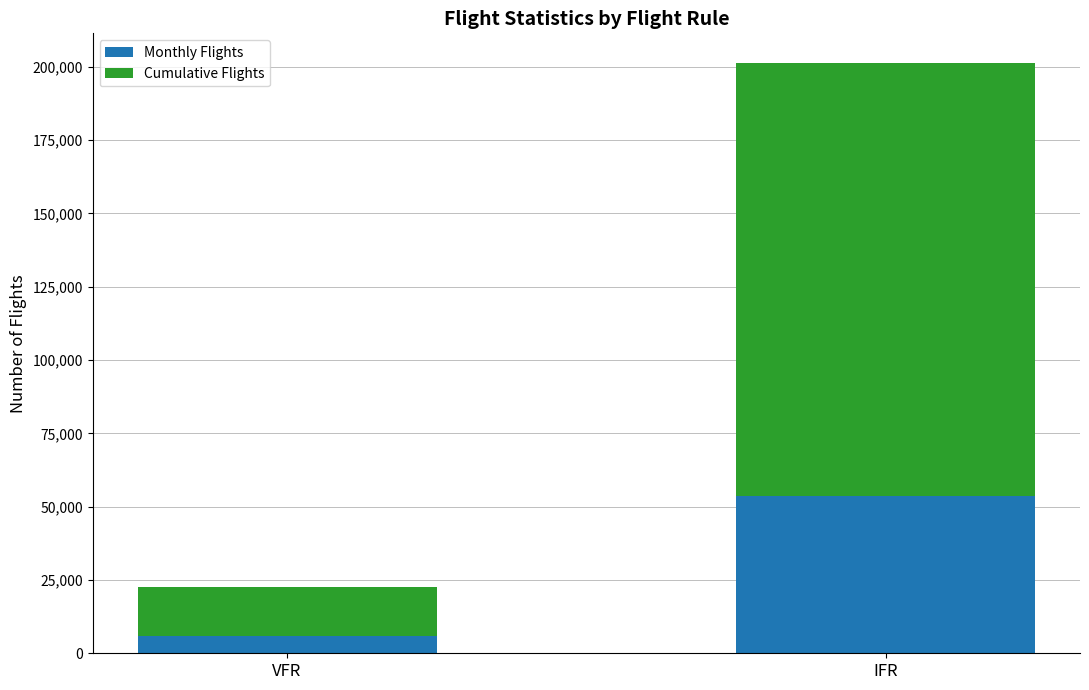

At which label does Monthly Flights reach its peak?

IFR